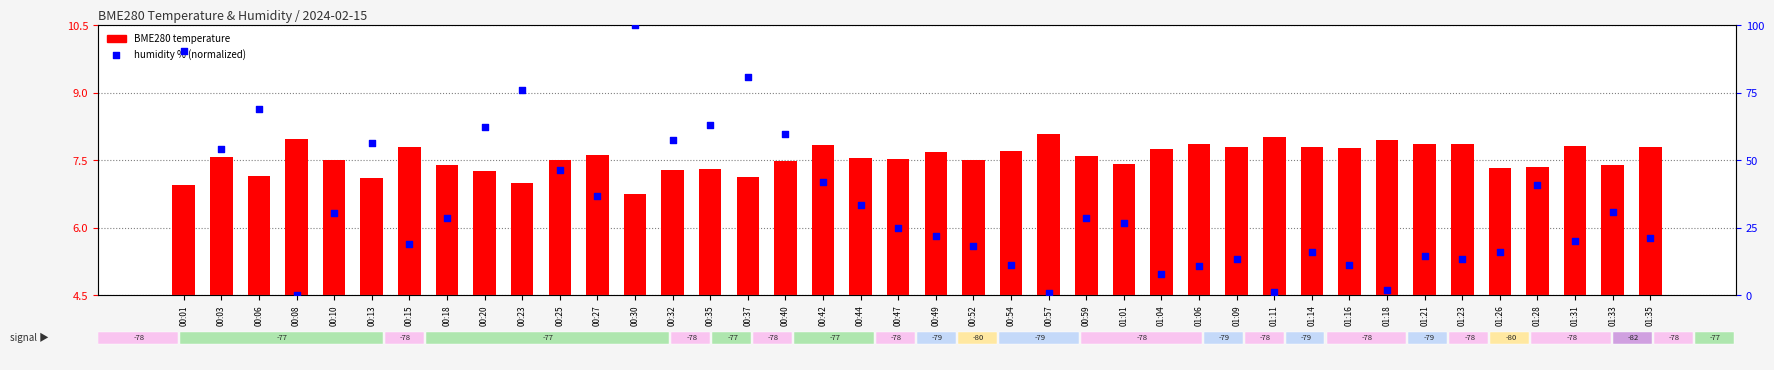

Which series reaches the maximum Y coordinate?

humidity % (normalized)